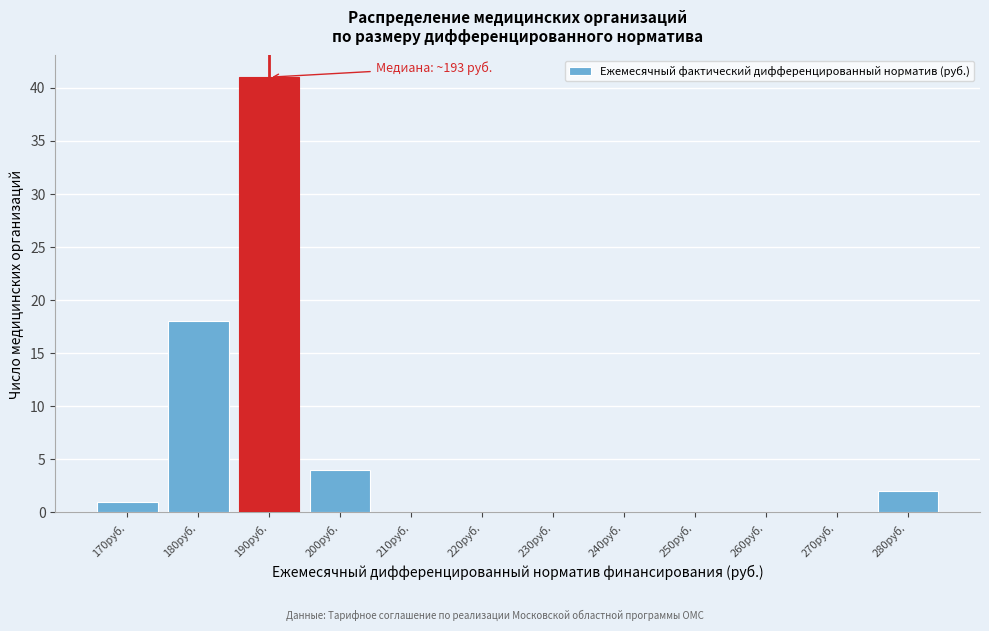

Reading left to right, list all the values displayed in this chart.

170руб.=1	180руб.=18	190руб.=41	200руб.=4	210руб.=0	220руб.=0	230руб.=0	240руб.=0	250руб.=0	260руб.=0	270руб.=0	280руб.=2